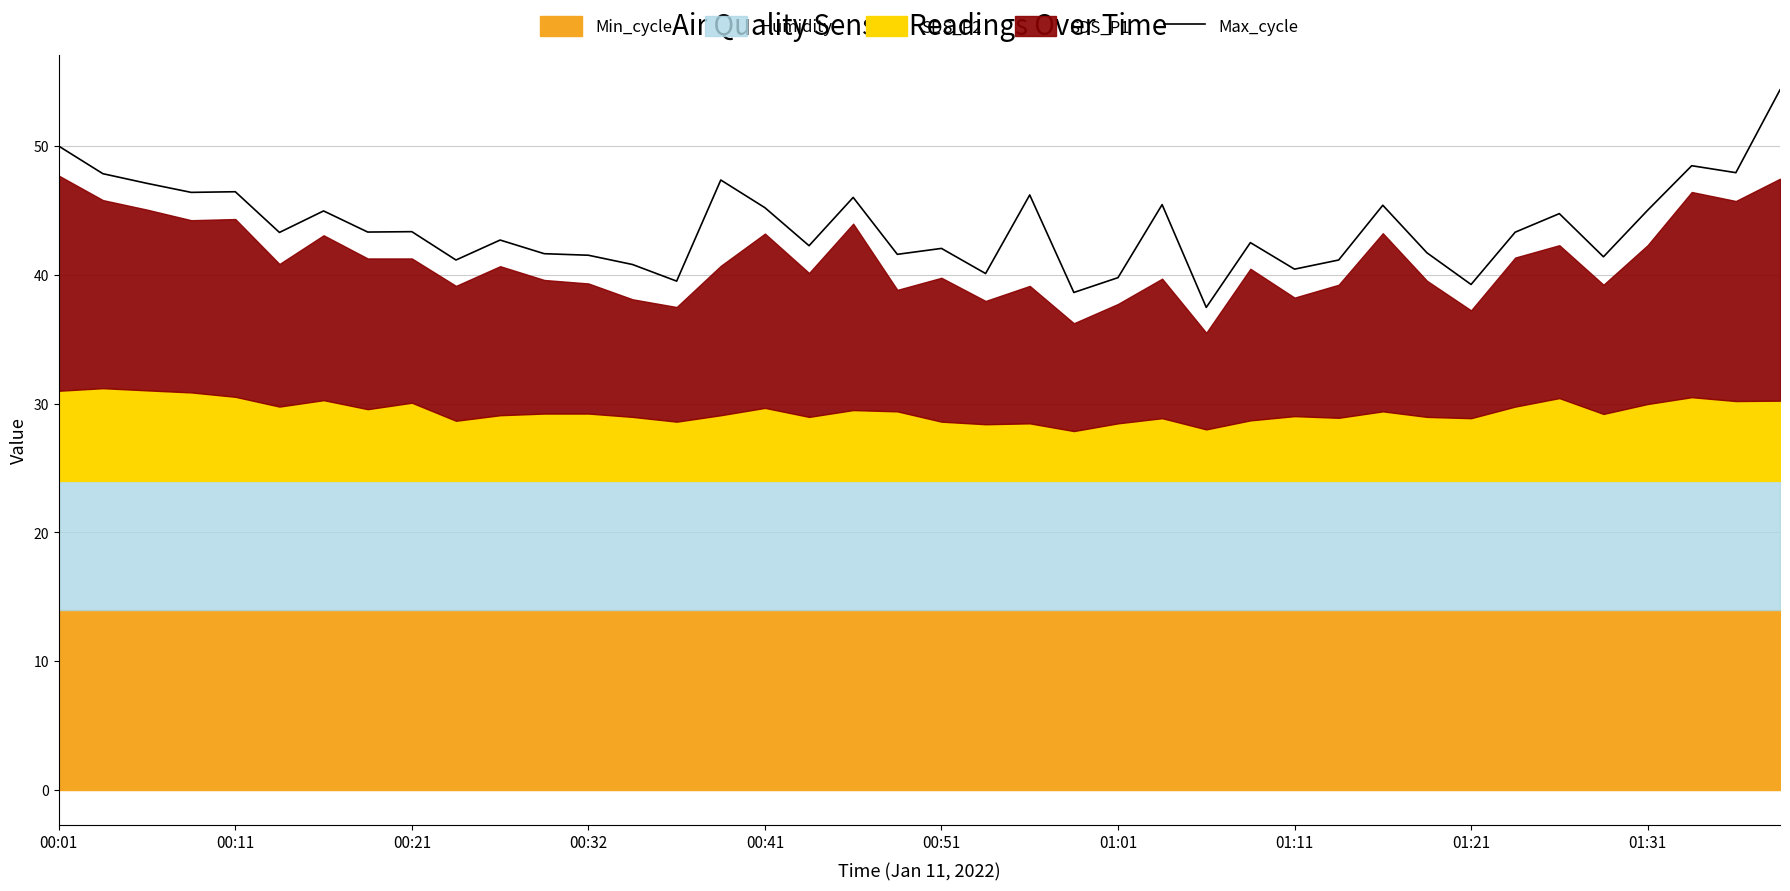

What is the maximum value for Max_cycle?

54.4